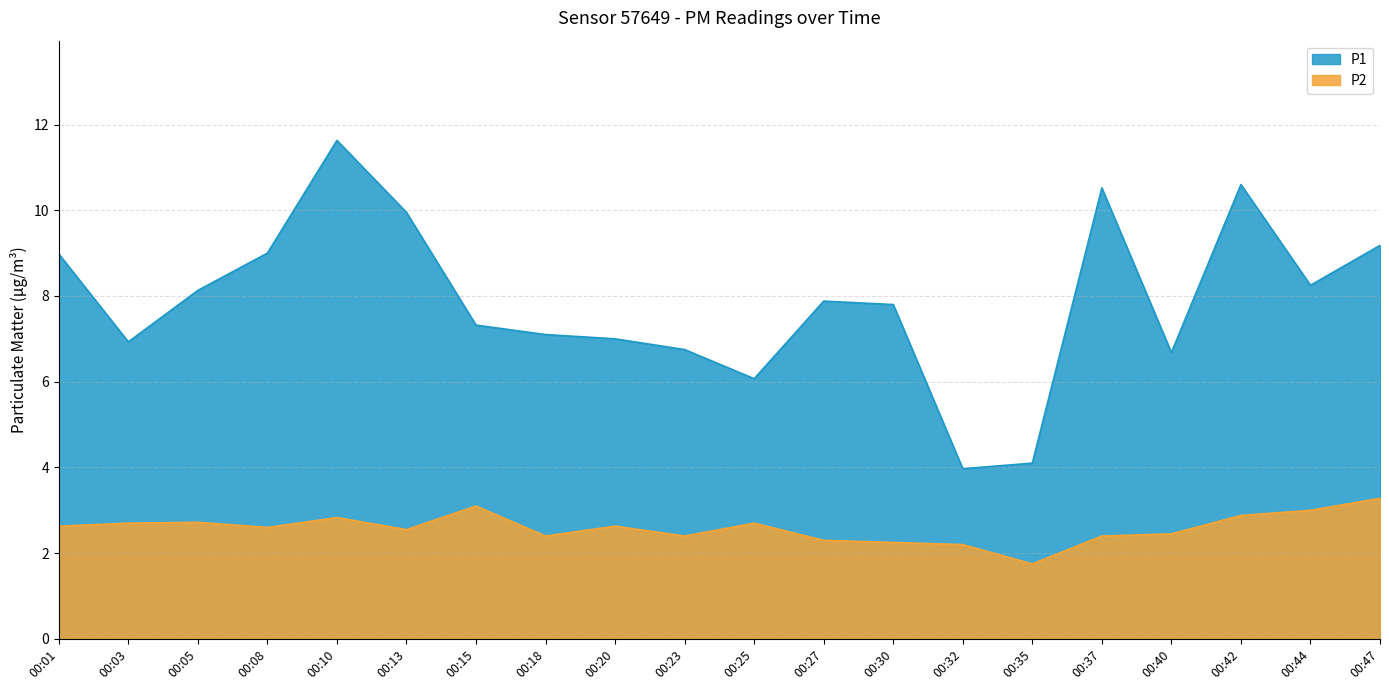

At which category does P2 reach its first local peak?

00:05